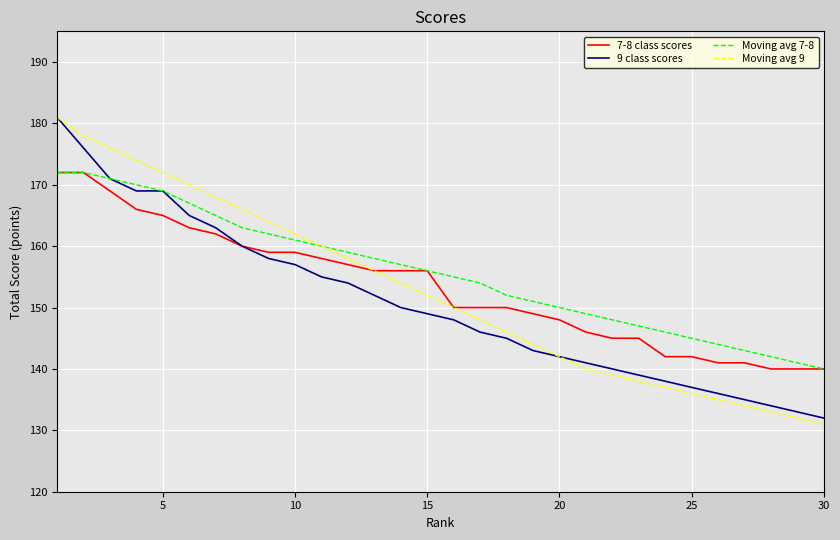

Which series has the widest spread of values?

Moving avg 9